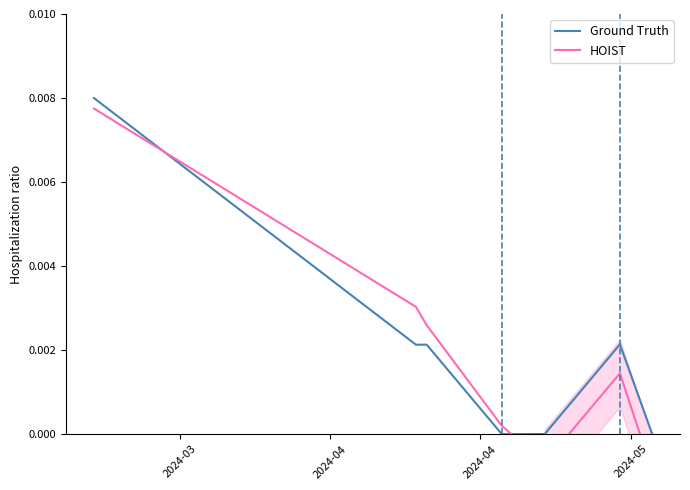

How many interior local valleys does the Ground Truth series have?

2